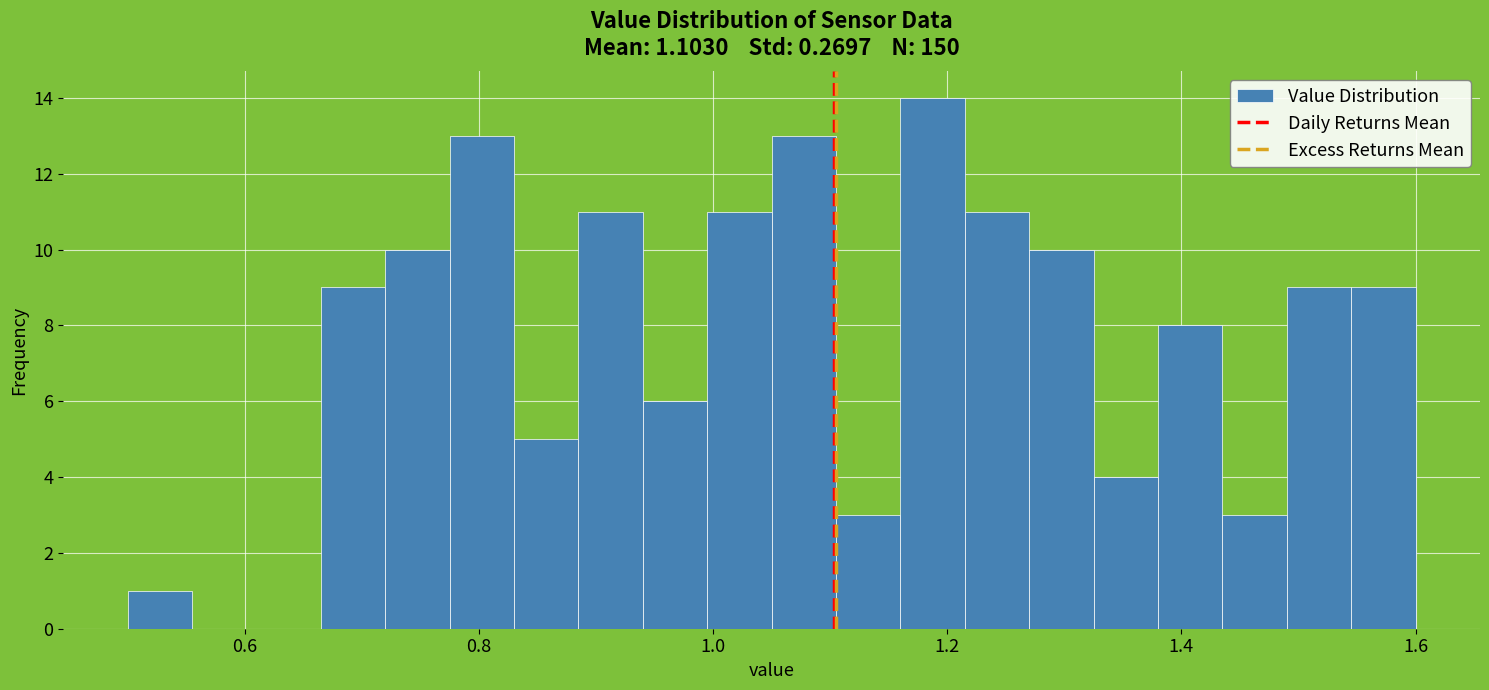

Around what value on the x-axis is the tallest bar? Give the approximate position of its centre, as read against the axis.

1.18